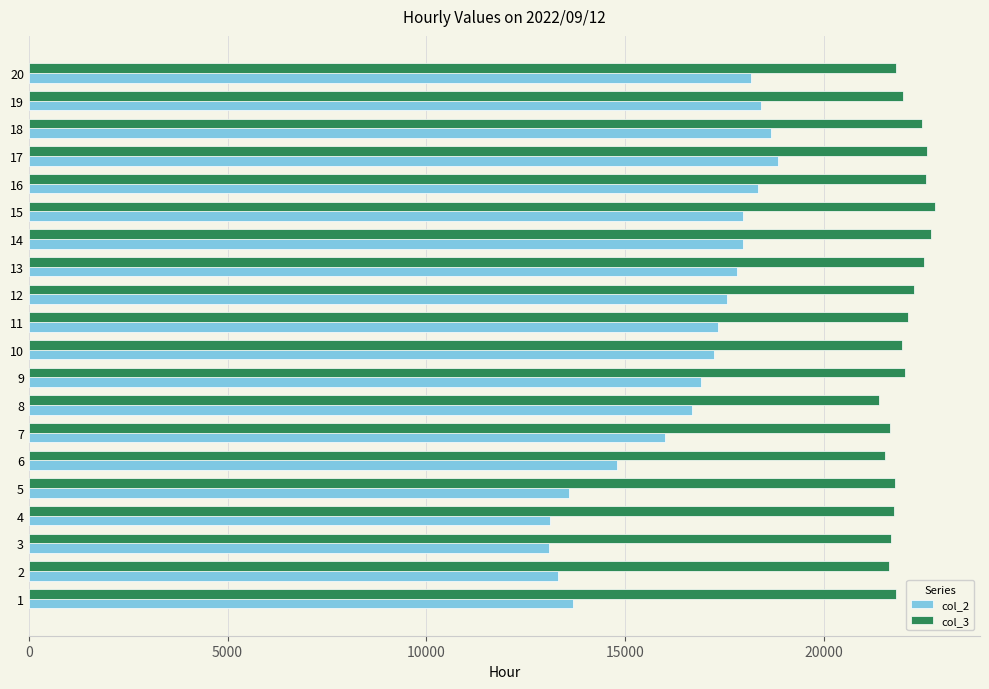

The value of col_3 at 14 is 31456. True or false?

False